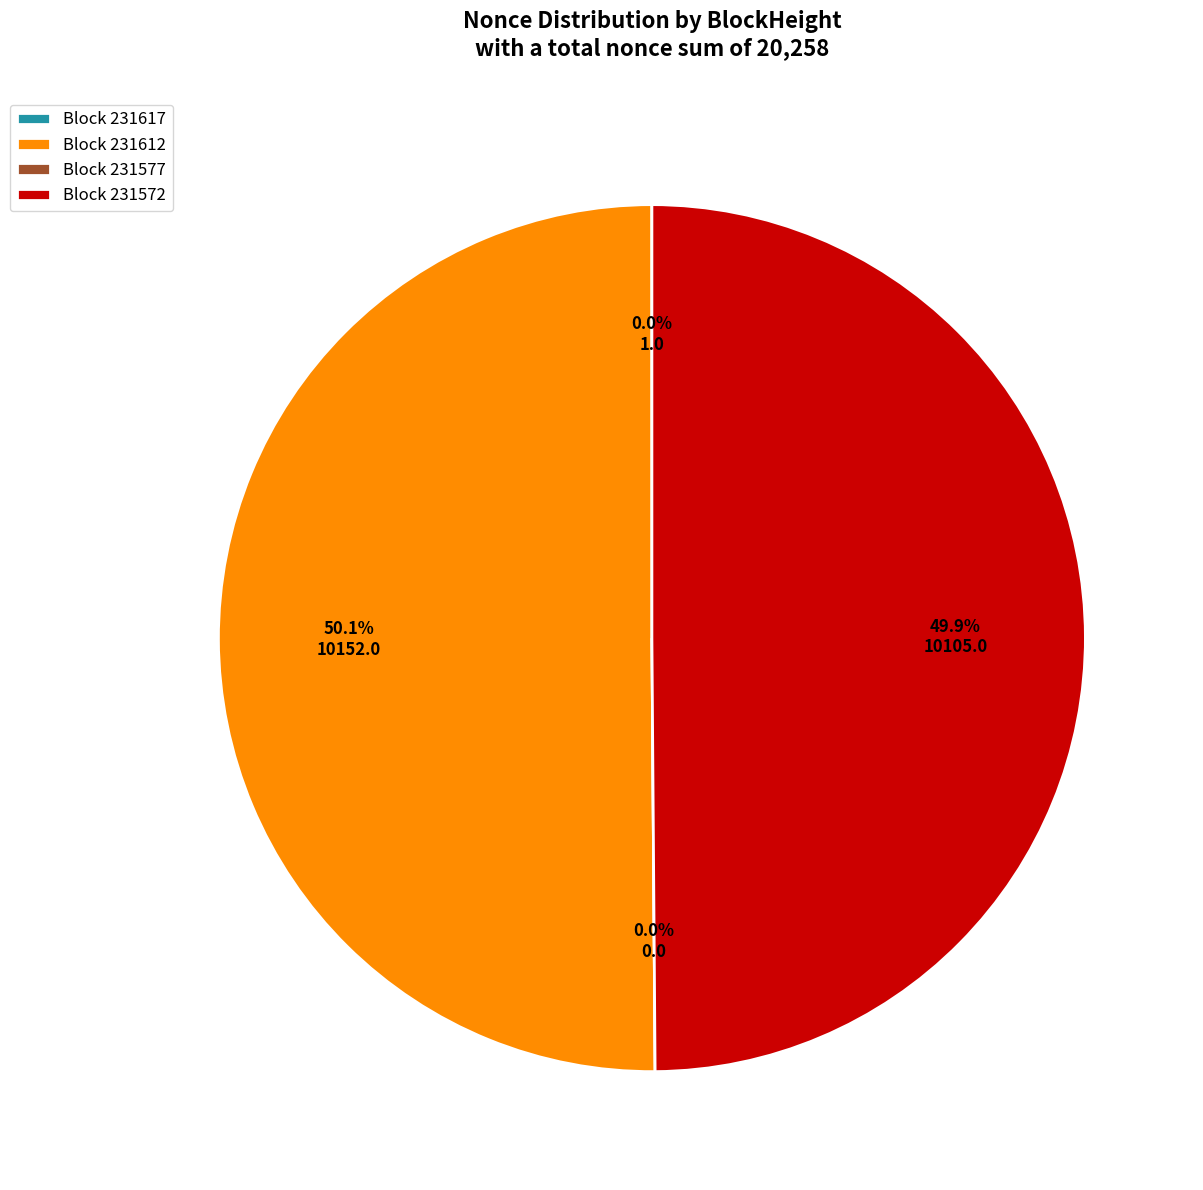

Which slice is the largest?

231612